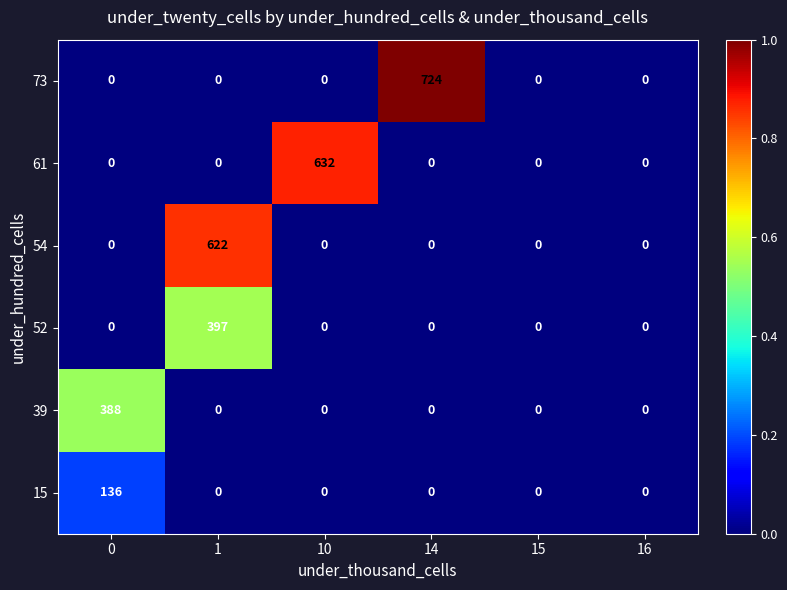

What is the greatest value displayed?

724